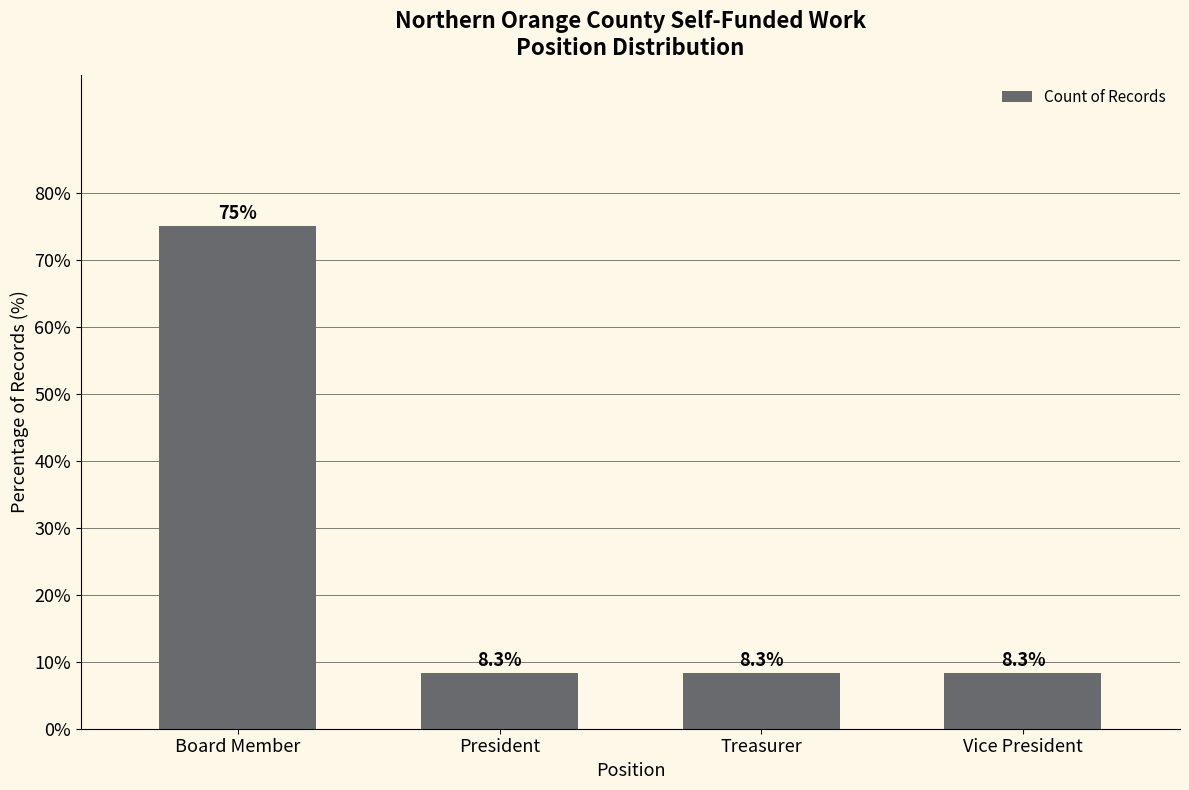

What is the smallest value displayed?

8.3